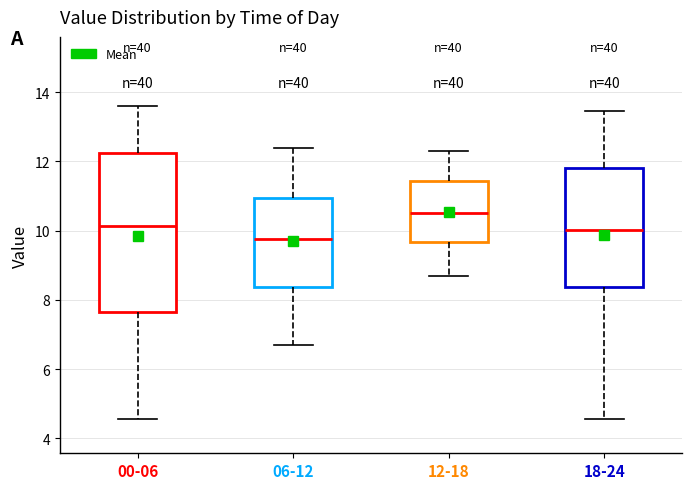

Comparing the boxes themselves (not the whiskers), which one is the tallest?

00-06